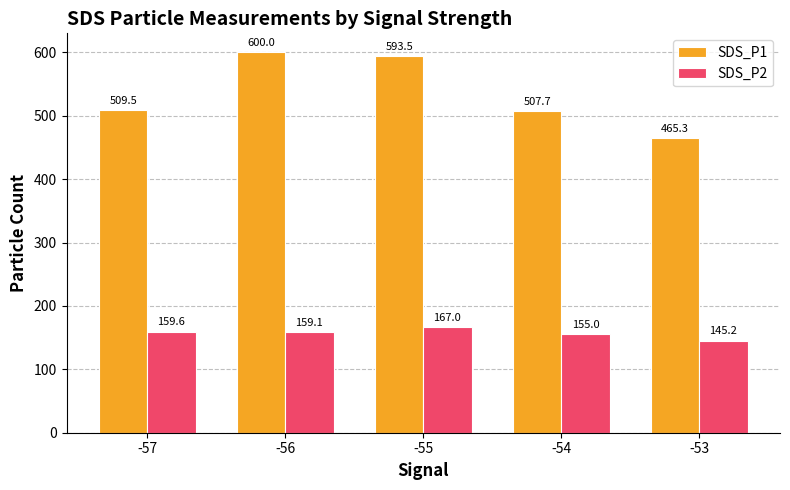

Are the bars grouped side by side (vs. stacked)?

Yes